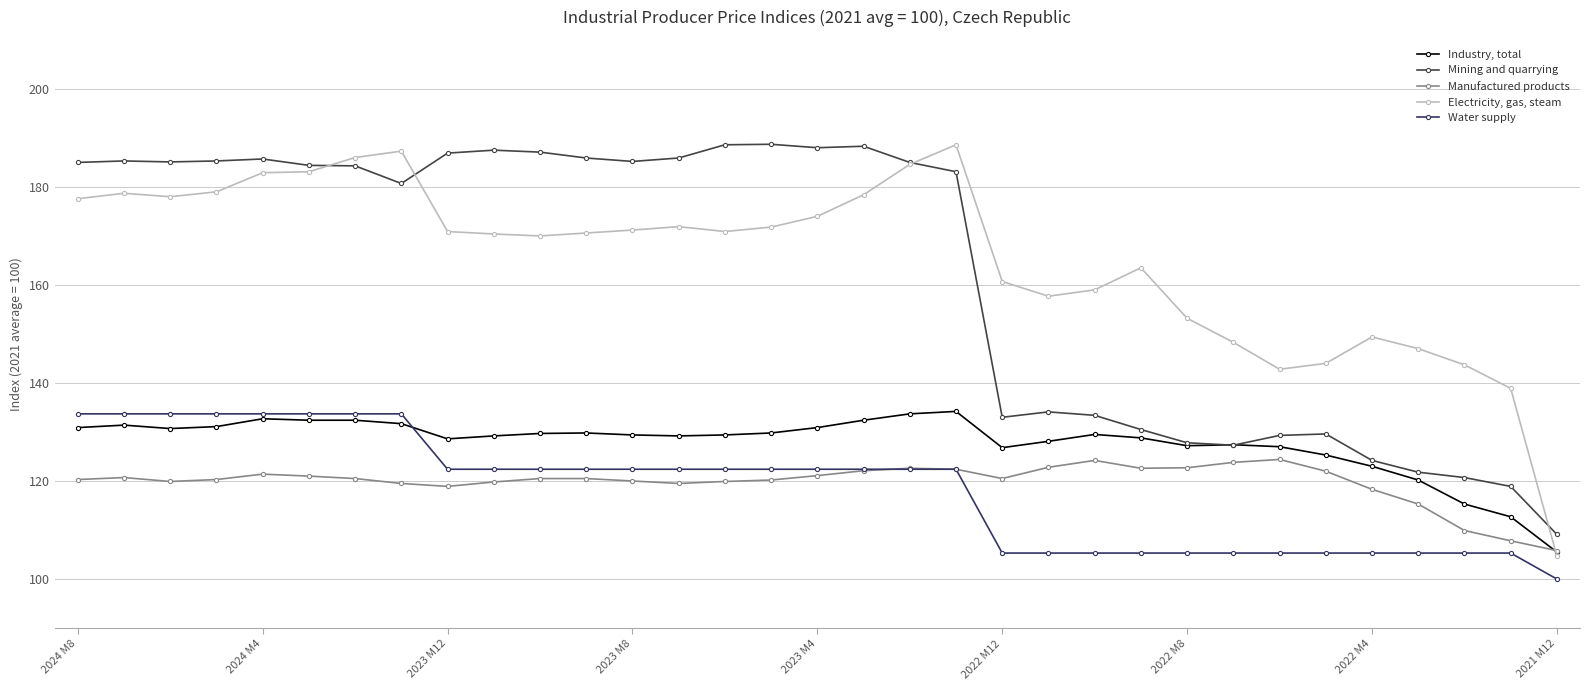

True or false: Mining and quarrying has more than 2 points higher than both neighbors.

True